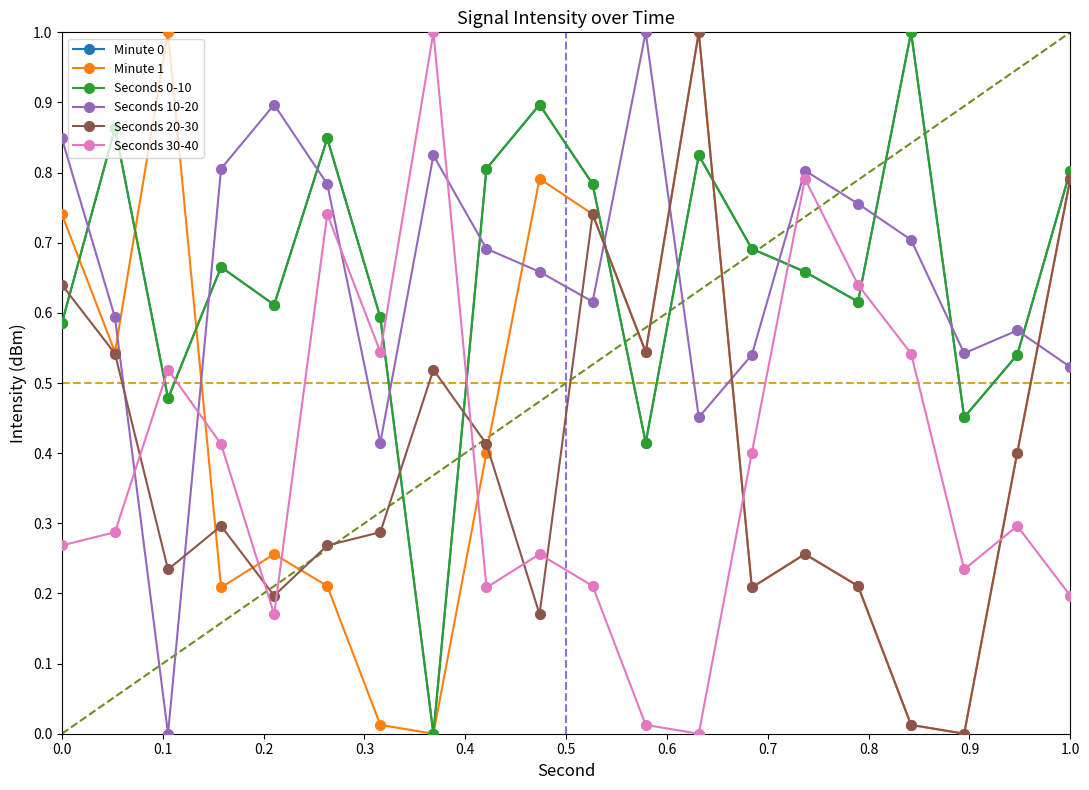

List the series in order of their peak value, highest first.

Minute 0, Minute 1, Seconds 0-10, Seconds 10-20, Seconds 20-30, Seconds 30-40